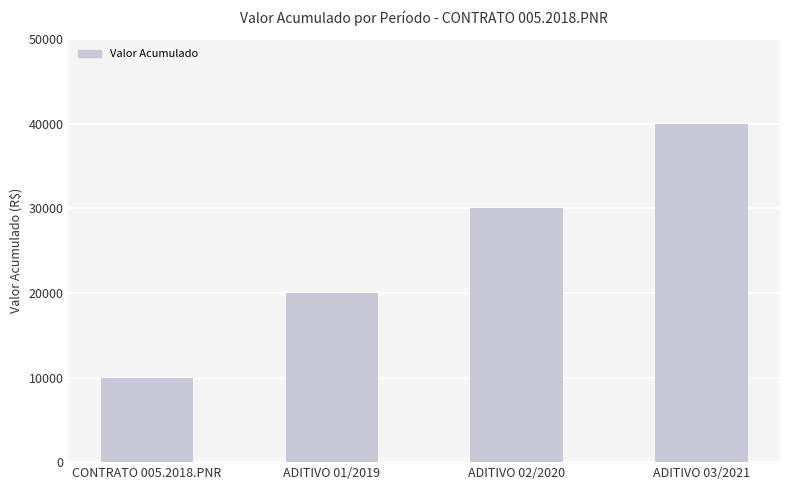

Does the chart contain any negative values?

No